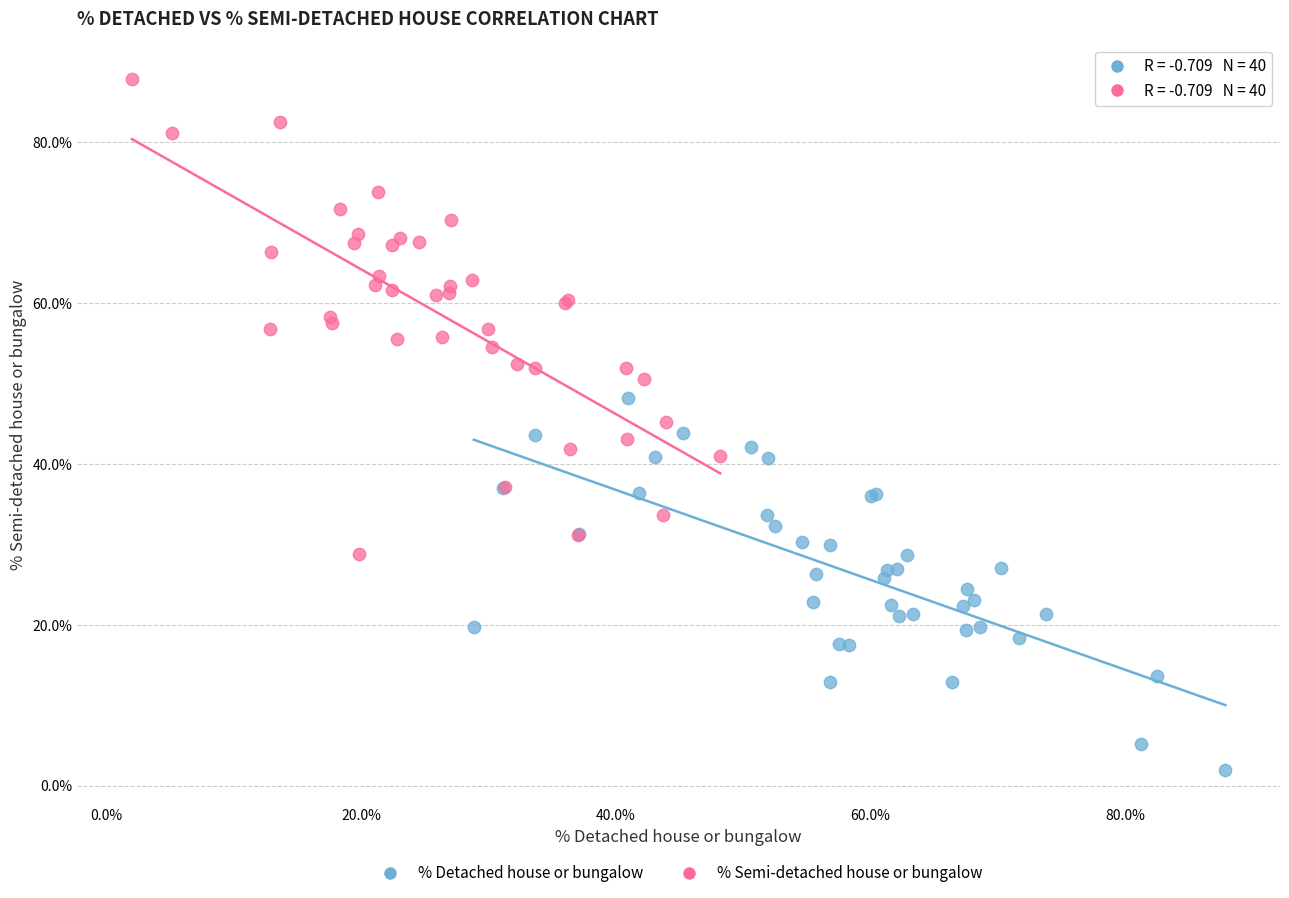

Which series has the largest Y range (max minus min)?

% Semi-detached house or bungalow